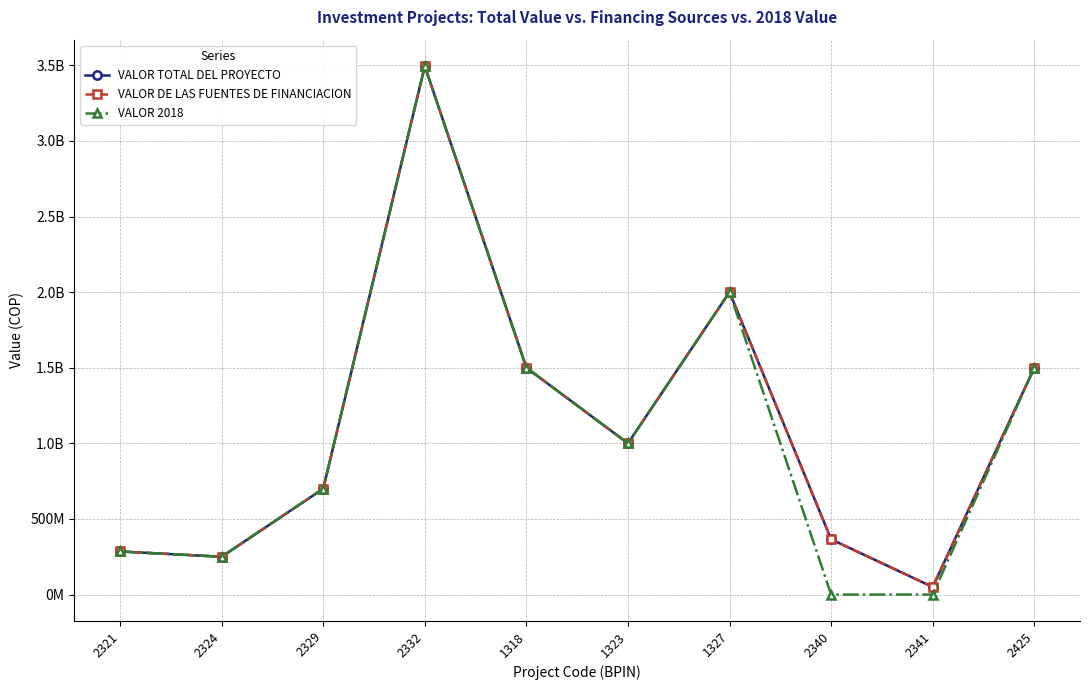

Reading right to left, list all the values displayed in this chart.

VALOR TOTAL DEL PROYECTO: 2425=1500000000	2341=50000000	2340=365000000	1327=2000000000	1323=1000000000	1318=1500000000	2332=3494727808	2329=700000000	2324=250000000	2321=285000000
VALOR DE LAS FUENTES DE FINANCIACION: 2425=1500000000	2341=50000000	2340=365000000	1327=2000000000	1323=1000000000	1318=1500000000	2332=3494727808	2329=700000000	2324=250000000	2321=285000000
VALOR 2018: 2425=1500000000	2341=0	2340=0	1327=2000000000	1323=1000000000	1318=1500000000	2332=3494727808	2329=700000000	2324=250000000	2321=285000000